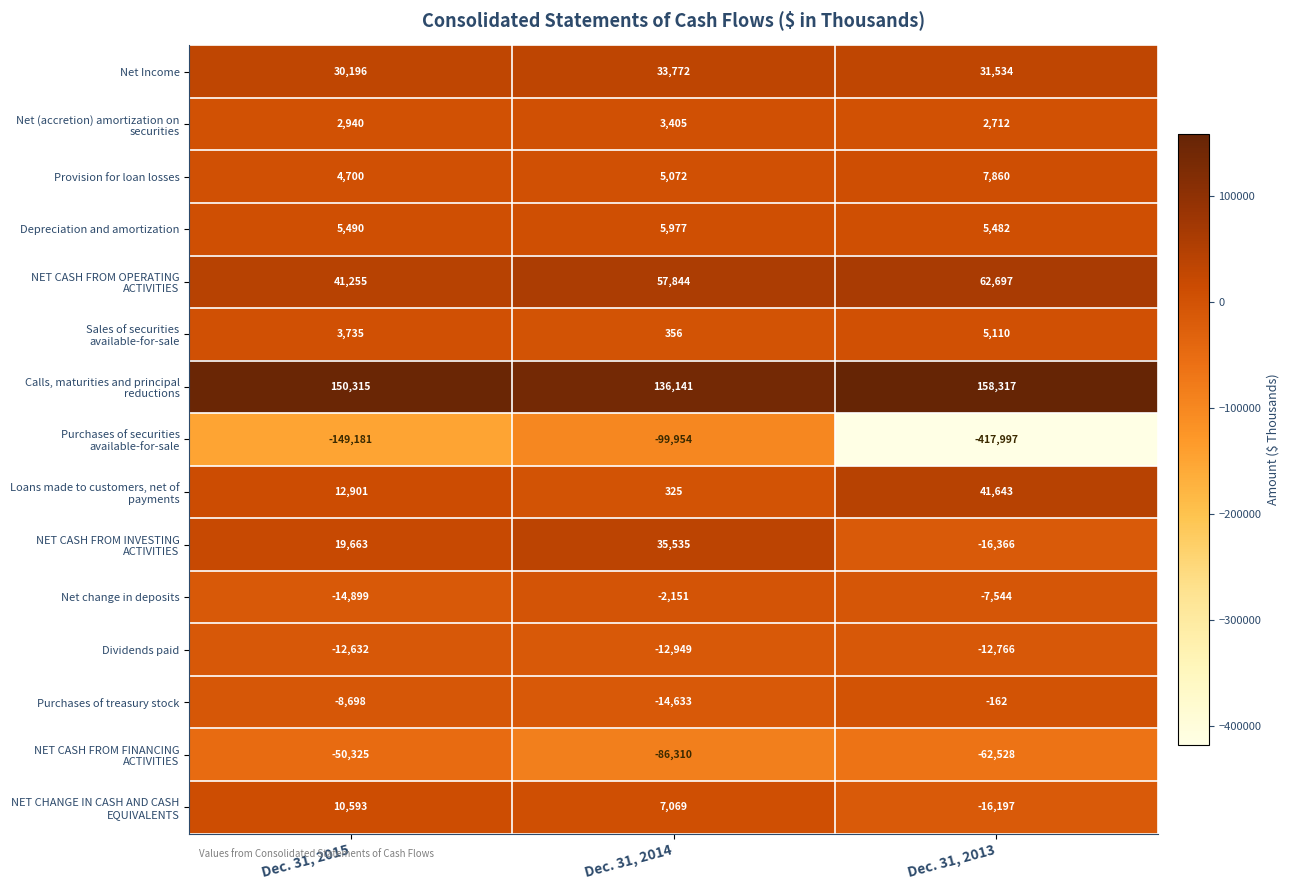

Which label corresponds to the smallest value in the chart?

Dec. 31, 2013